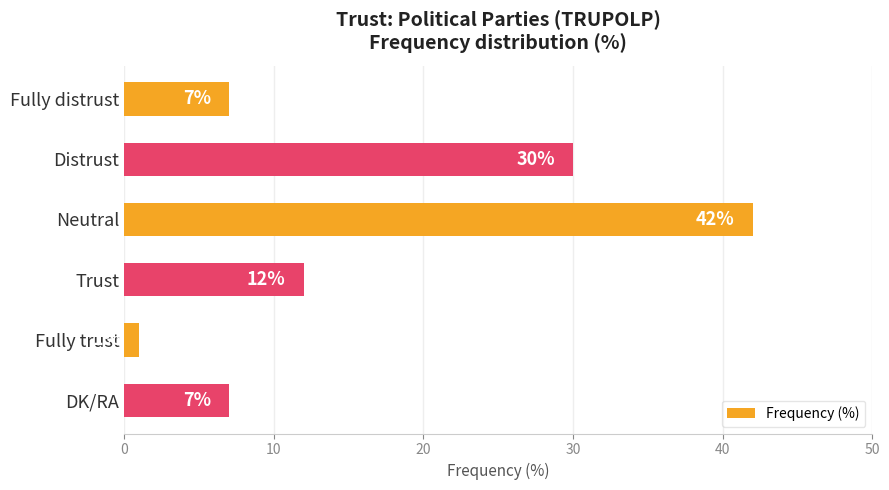

True or false: the data shows 9 at Fully distrust.

False